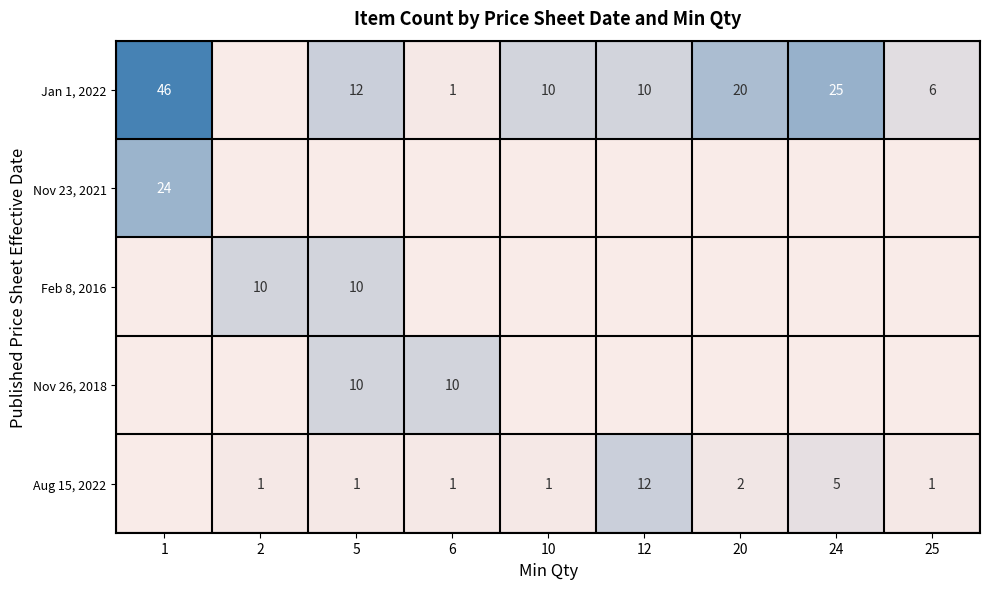

At how many categories does at least one series exceed 9?

8